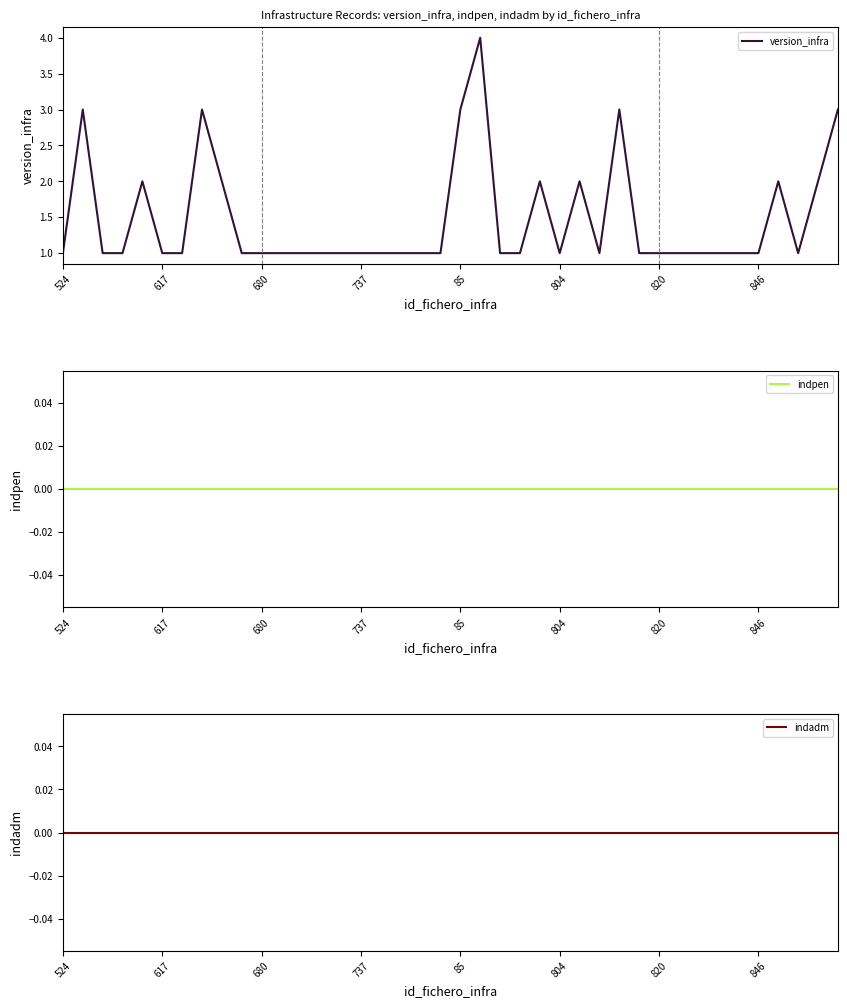

What is the sum of all version_infra values?

59